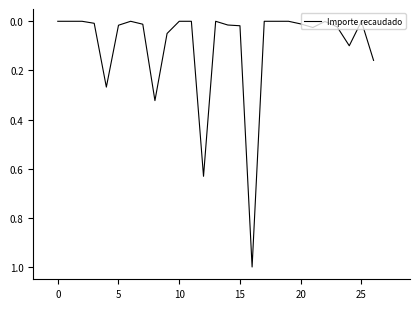

What is the difference between the maximum and minimum values?

1.0